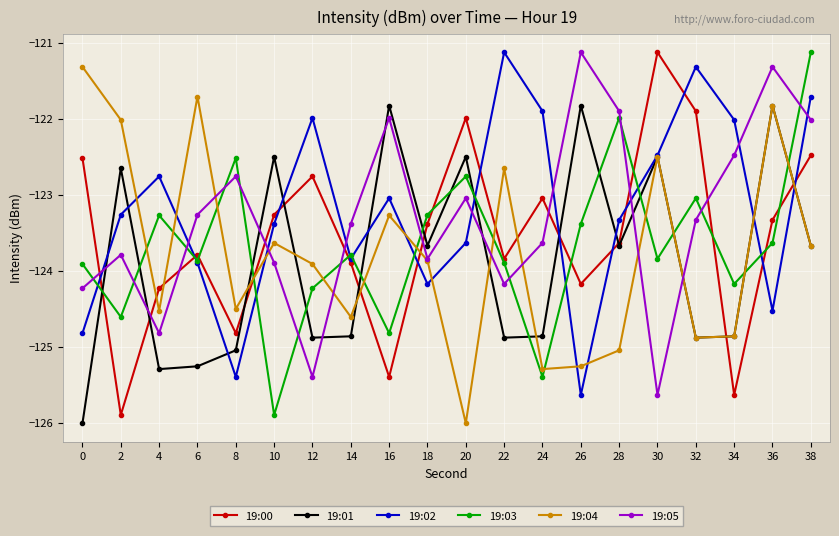

The value of 19:03 at 10 is -125.9. True or false?

True